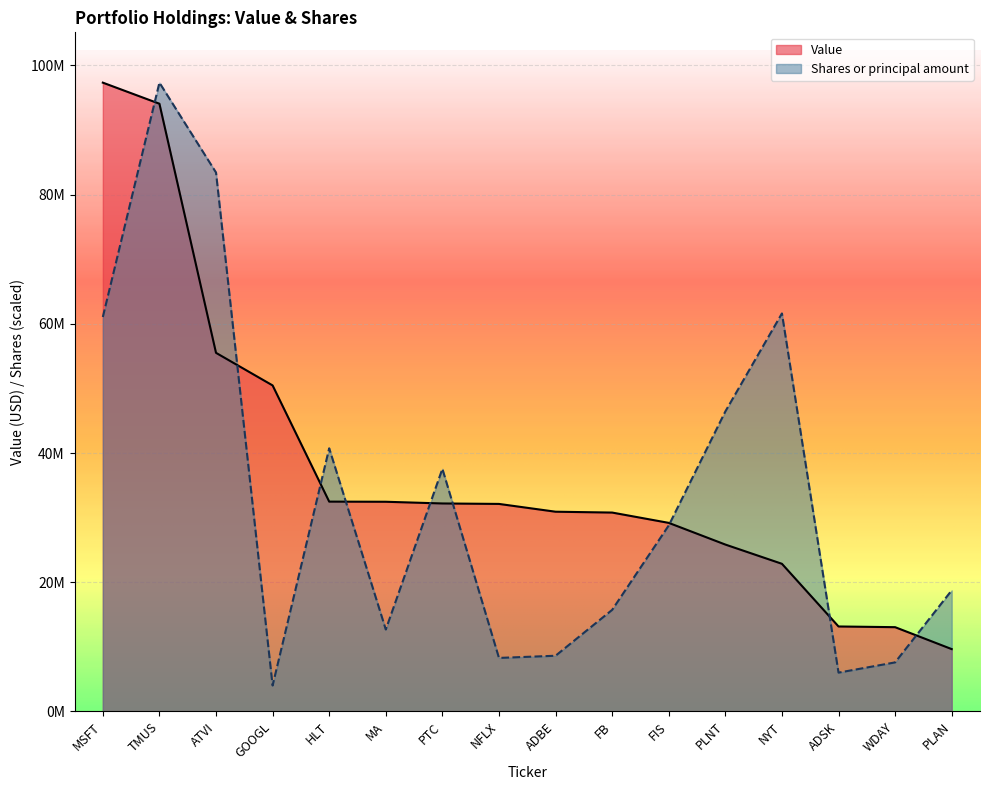

What is the difference between the Value values at WDAY and FIS?

16144000.0